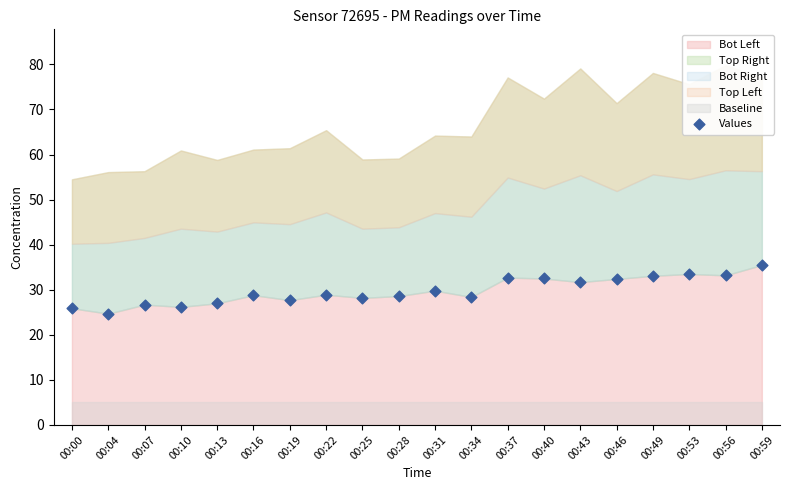

What is the range of Y values (max minus min)?

10.8